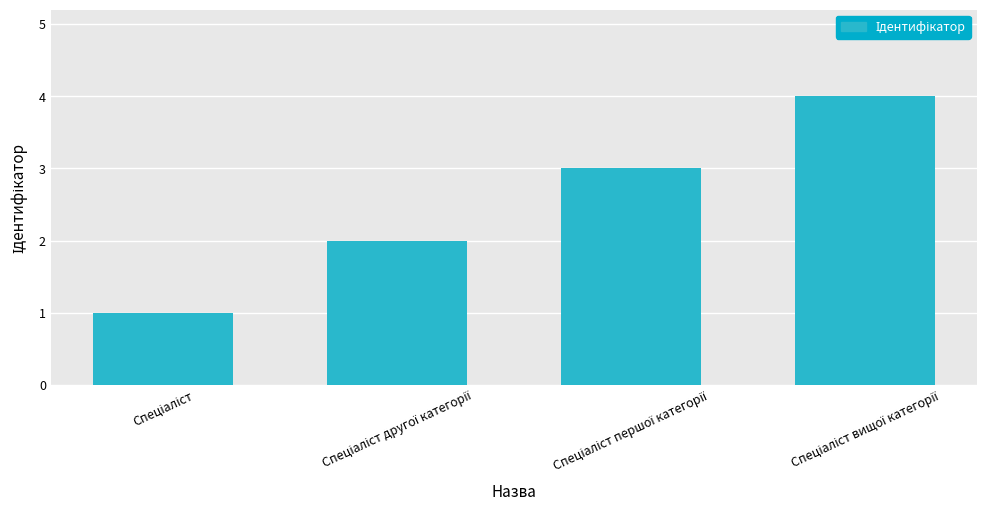

What is the greatest value displayed?

4